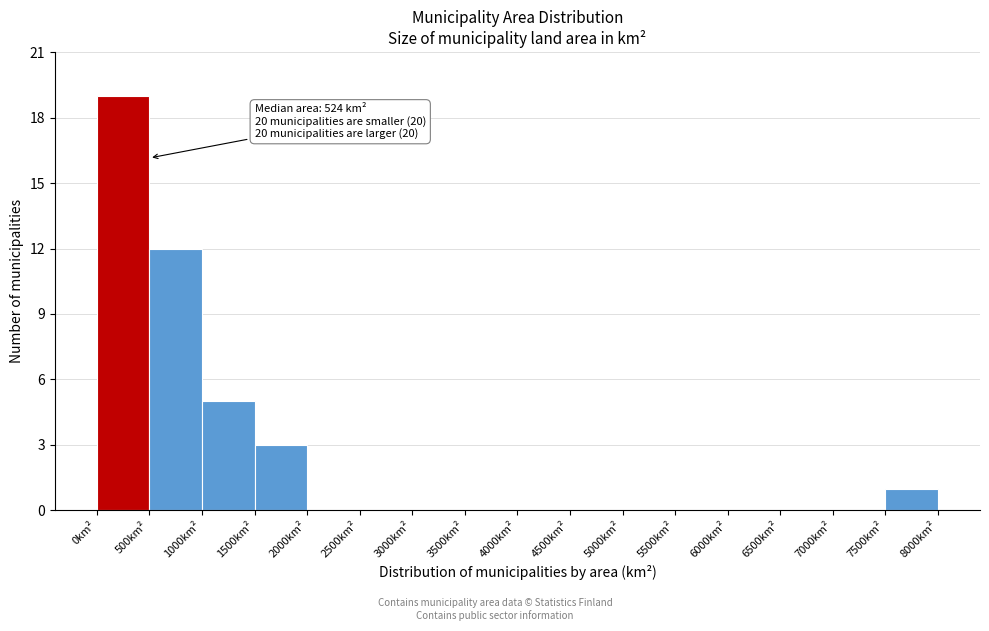

Over which range of the x-axis is the bar tallest?

0 to 500